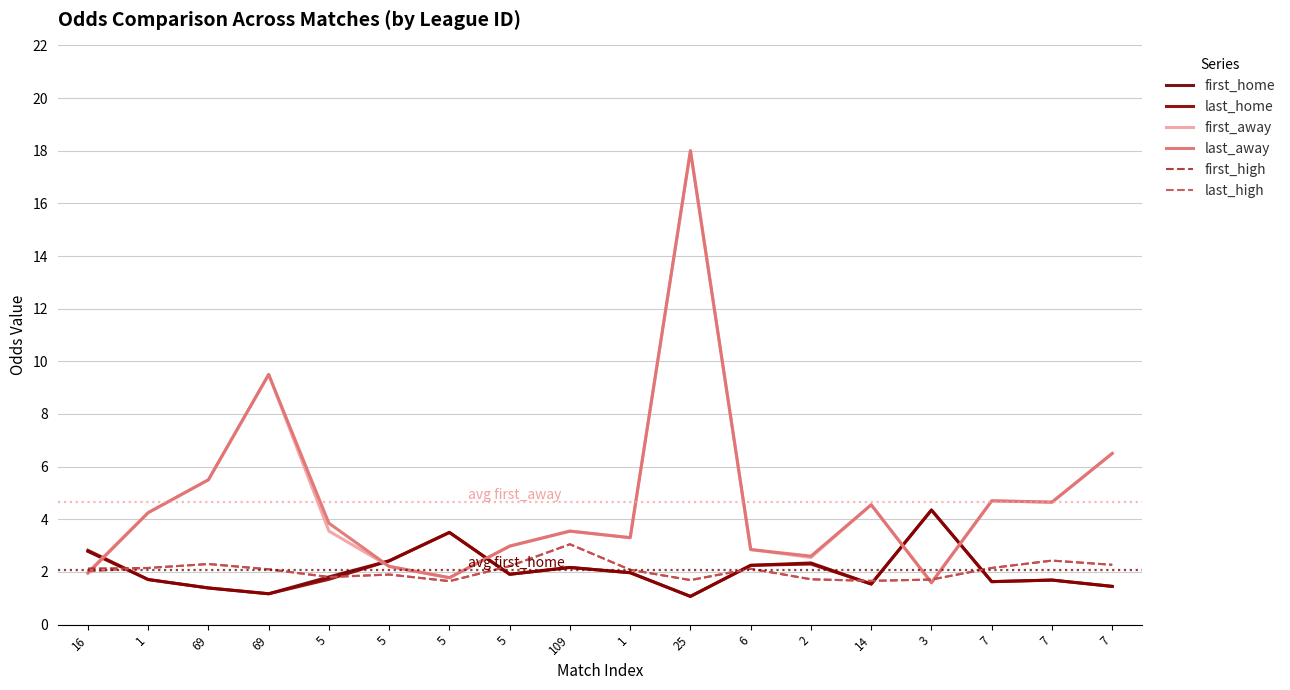

Between 6 and 7, which series saw the biggest shift?

first_away